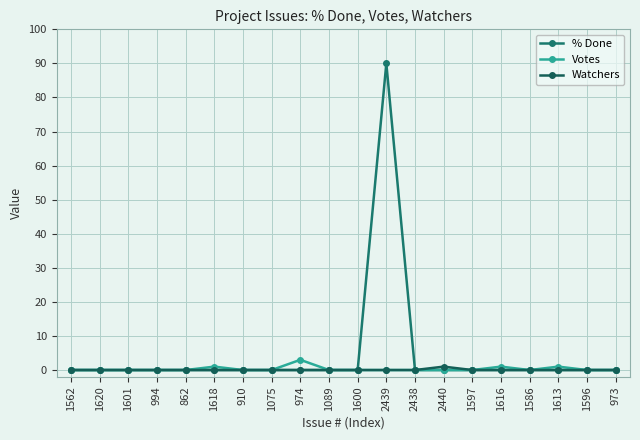

Count the number of categories in the chart.

20